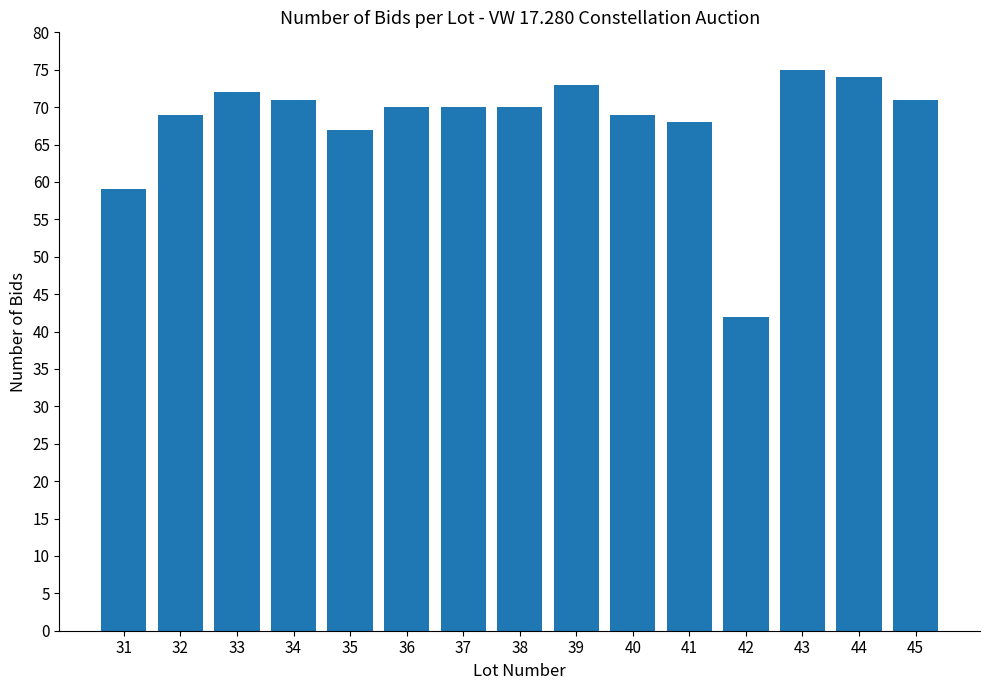

What is the value of the 5th bar from the left?

67